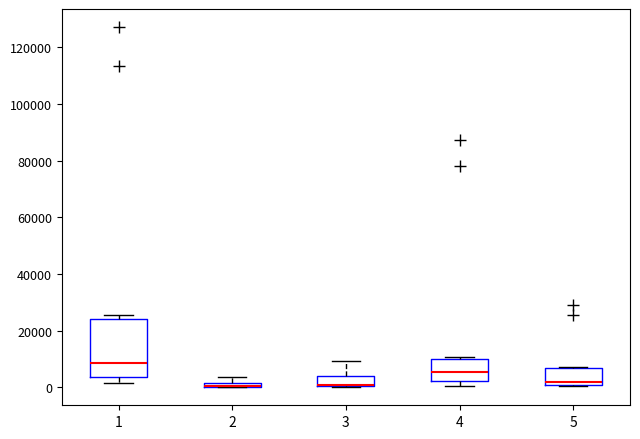

Comparing the boxes themselves (not the whiskers), which one is the tallest?

1